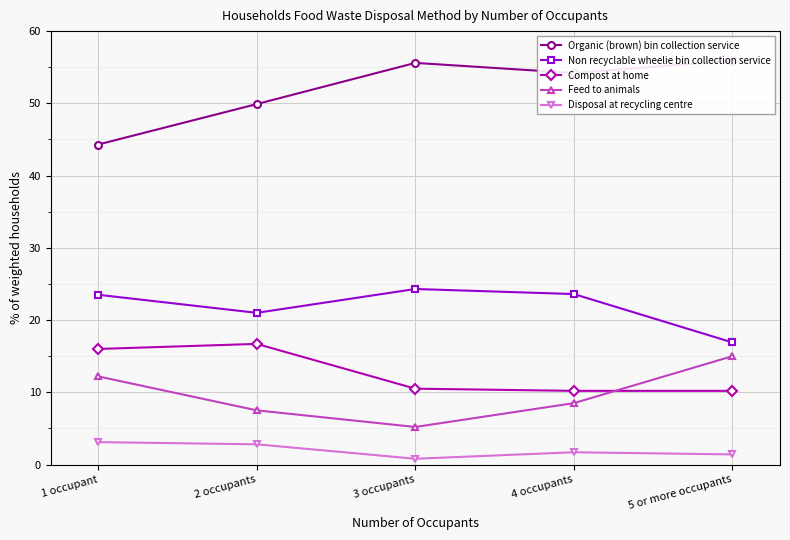

Count the number of categories in the chart.

5